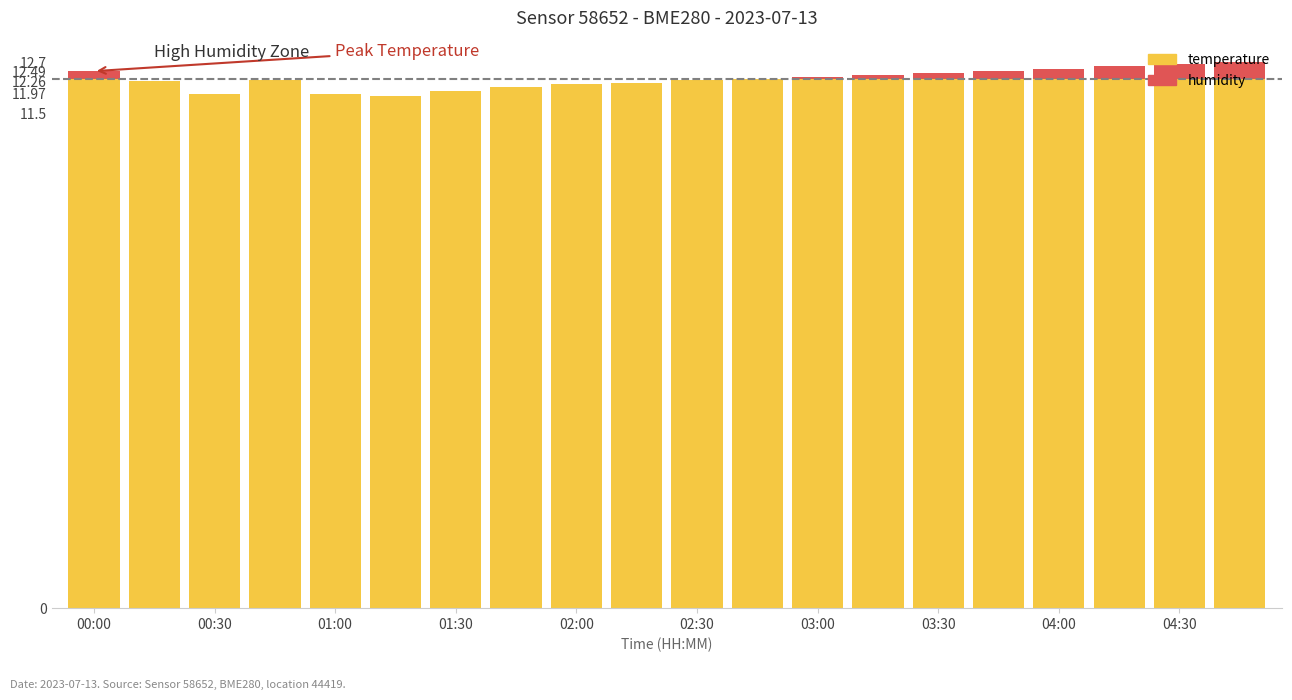

Which has a higher value, 10 or 11?

11